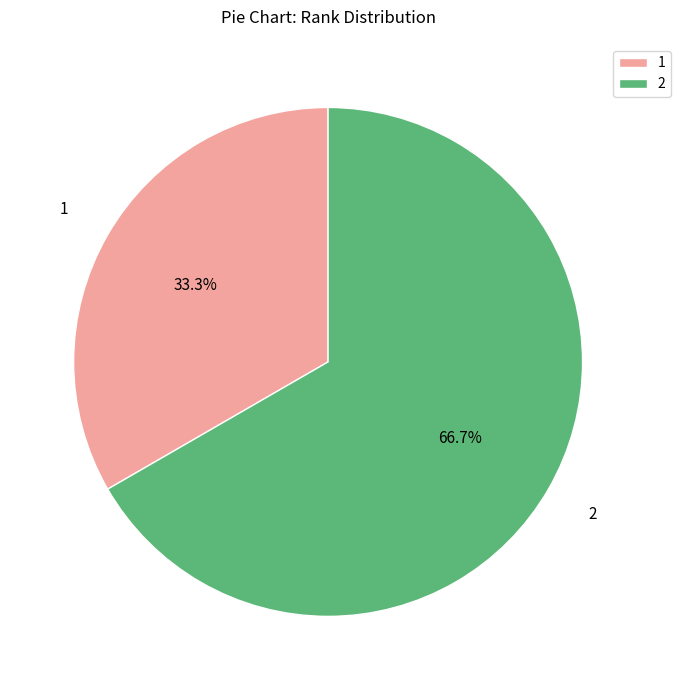

To the nearest percent, what is the average slice percentage?

50%